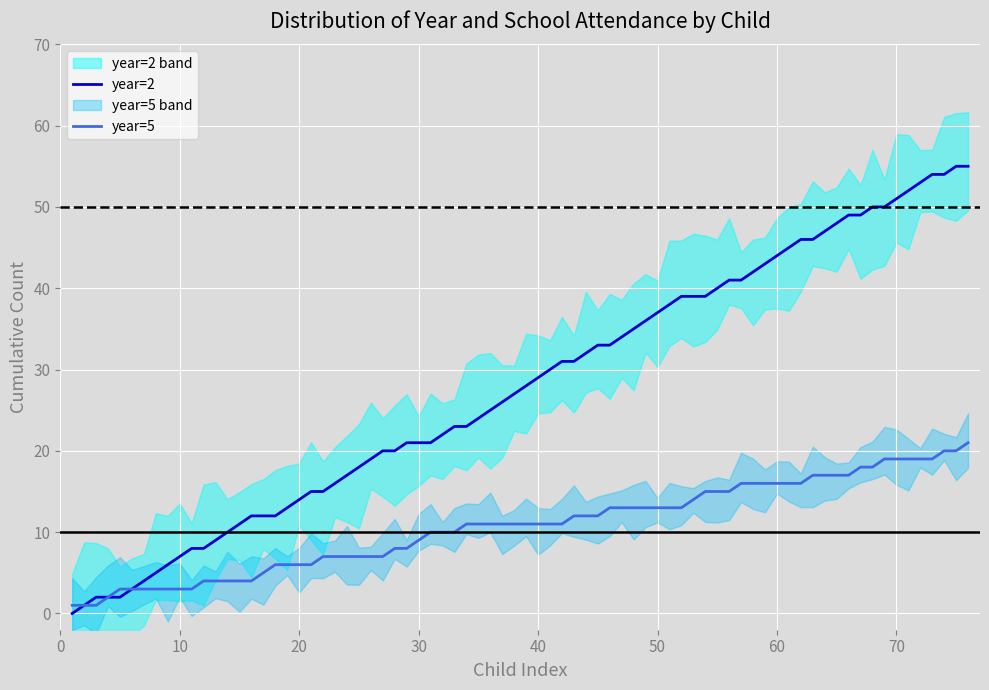

The value of year=5 at 40 is 11. True or false?

True